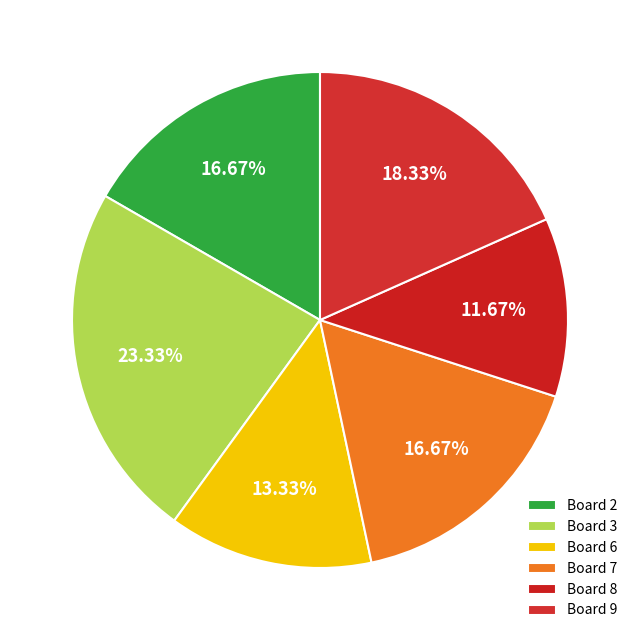

To the nearest percent, what is the difference between the largest and smallest slice percentages?

12%